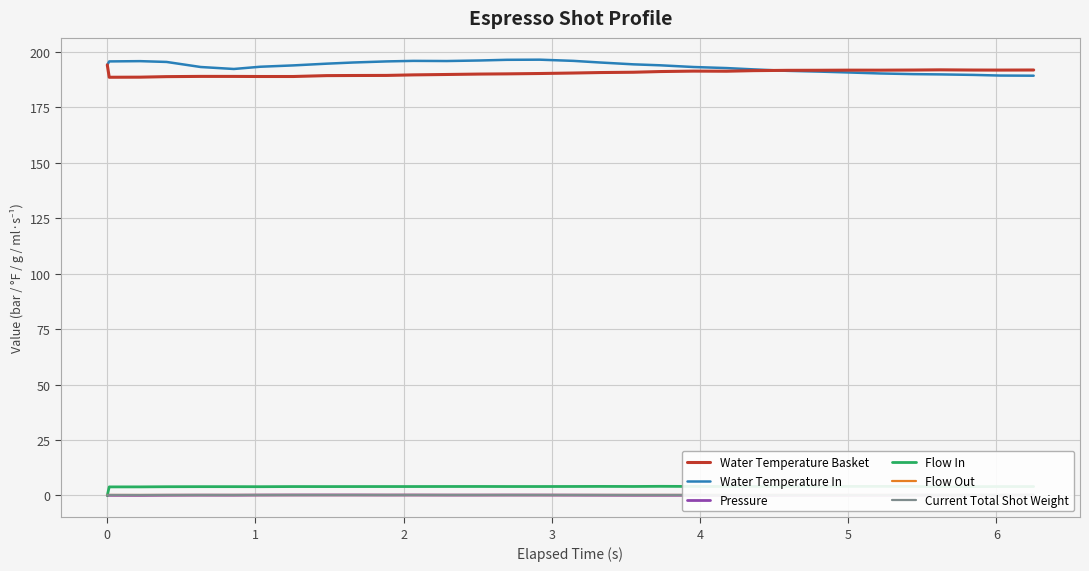

True or false: Pressure and Water Temperature Basket cross at least once.

False